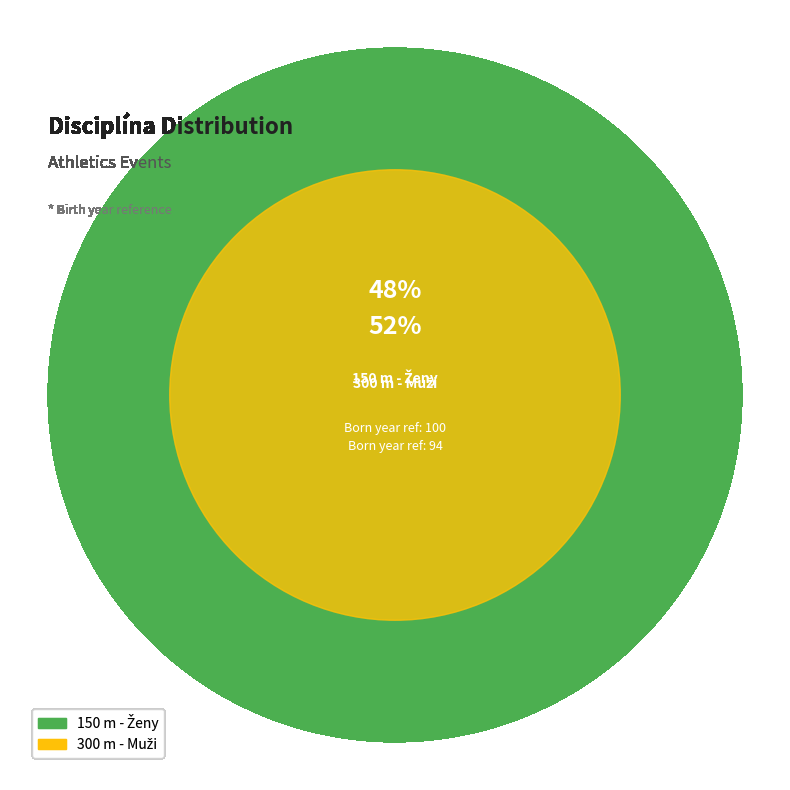

What is the majority slice?

150 m - Ženy